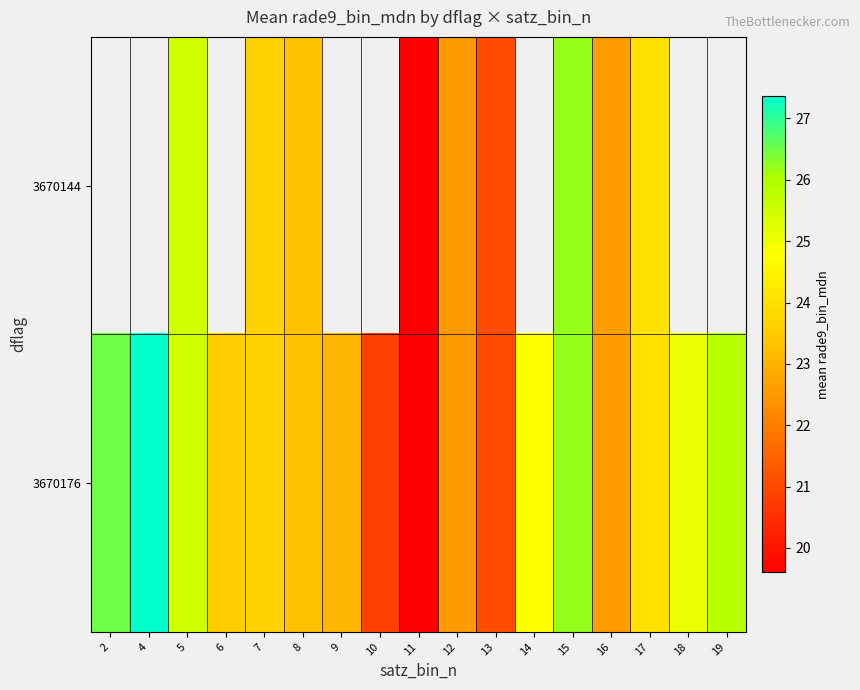

Which category has the highest value across all series?

4